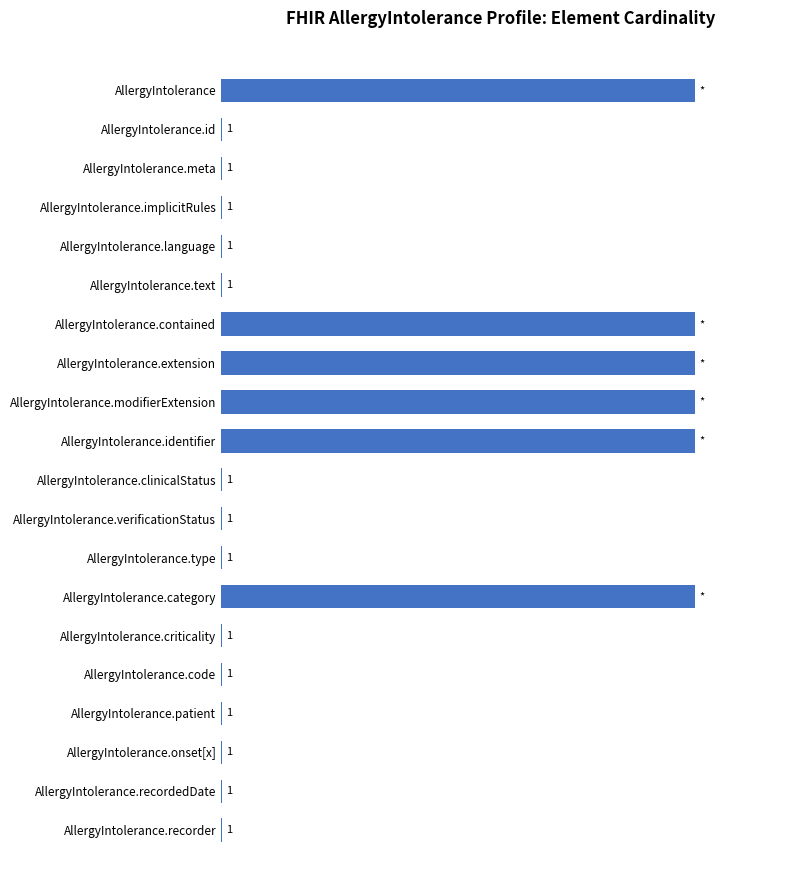

Between AllergyIntolerance.criticality and AllergyIntolerance.identifier, which is larger?

AllergyIntolerance.identifier